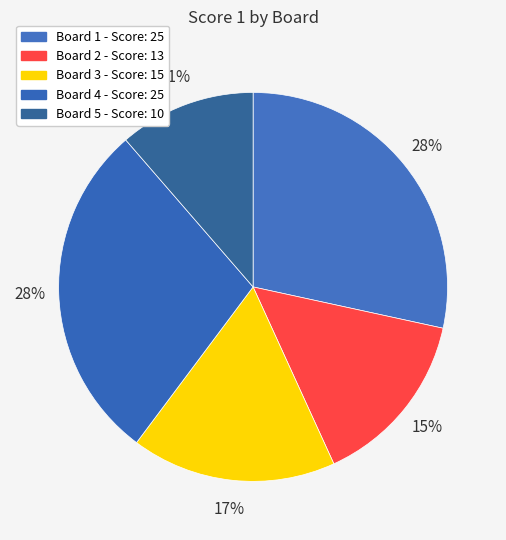

To the nearest percent, what is the average slice percentage?

20%